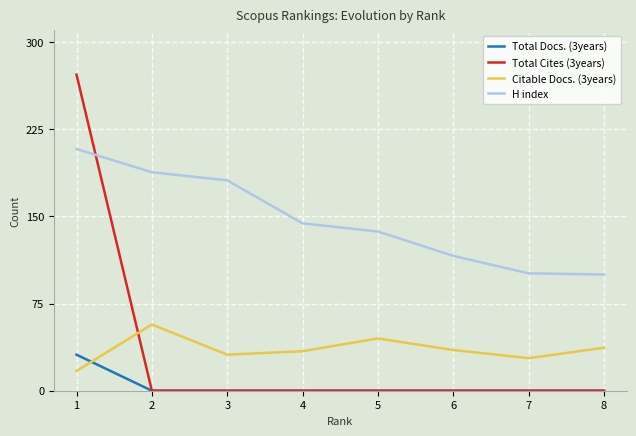

List the series in order of their peak value, highest first.

Total Cites (3years), H index, Citable Docs. (3years), Total Docs. (3years)